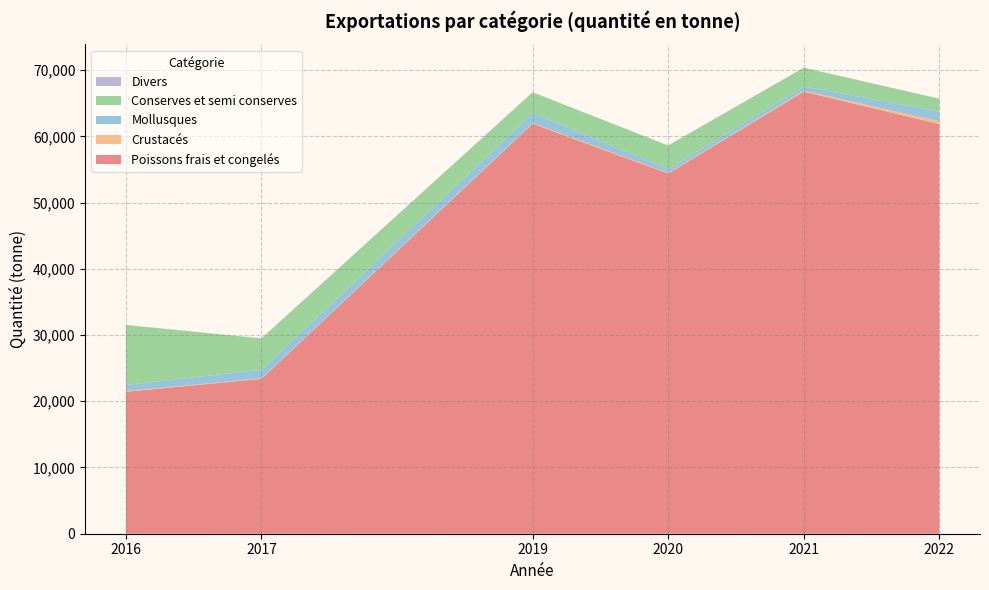

Reading left to right, extract all data points from this chart.

Poissons frais et congelés: 2016=21427.0	2017=23384.0	2019=61908.0	2020=54378.0	2021=66736.0	2022=61847.0
Crustacés: 2016=121.0	2017=76.0	2019=101.0	2020=89.0	2021=172.0	2022=427.0
Mollusques: 2016=912.0	2017=1297.0	2019=1491.0	2020=605.0	2021=607.0	2022=1436.0
Conserves et semi conserves: 2016=9061.0	2017=4740.0	2019=3147.0	2020=3538.0	2021=2852.0	2022=1965.0
Divers: 2016=1.0	2017=1.2	2019=15.0	2020=13.0	2021=2.0	2022=7.0